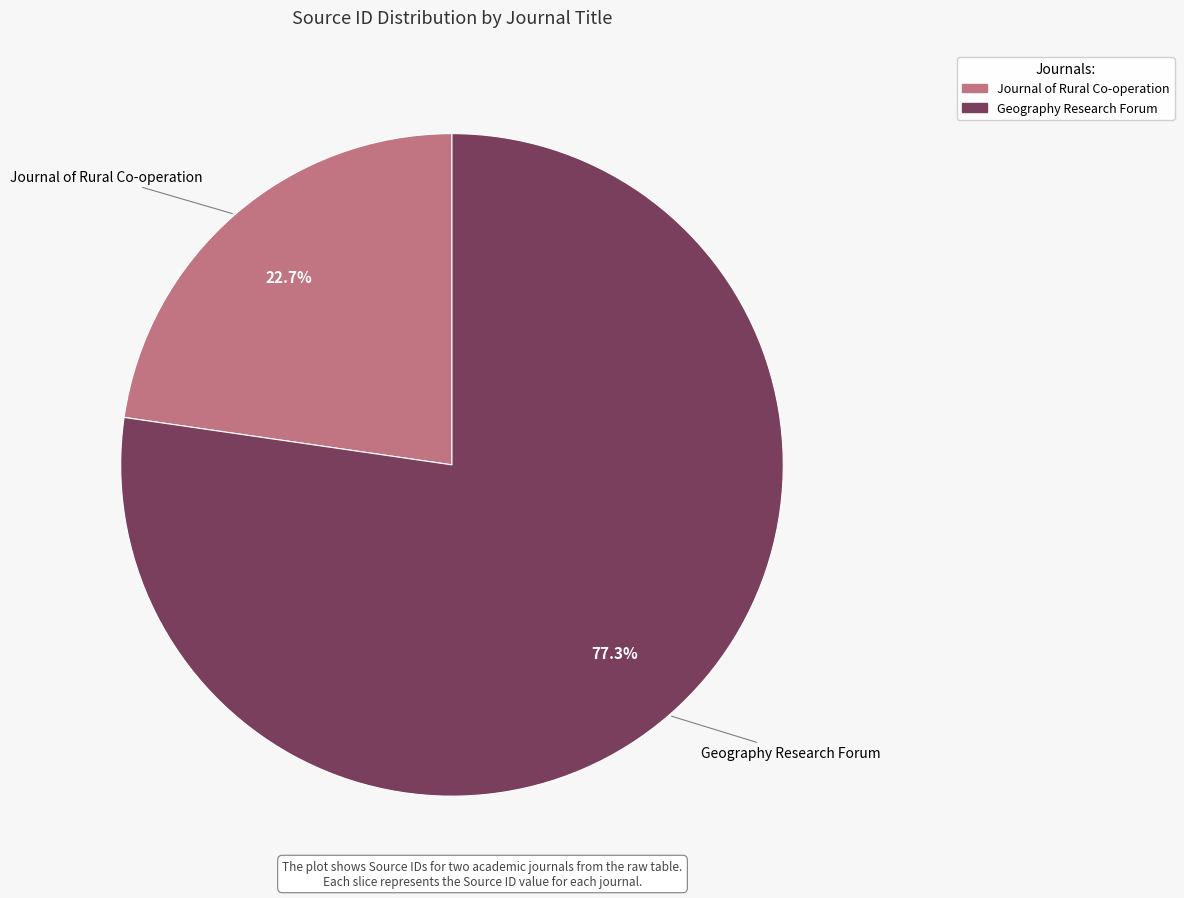

Combined, what portion of the pie is Geography Research Forum and Journal of Rural Co-operation?

100.0%